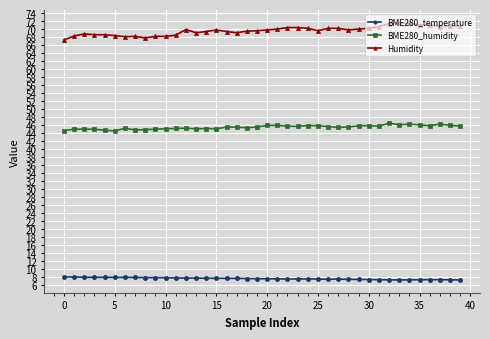

What is the greatest value displayed?

71.5